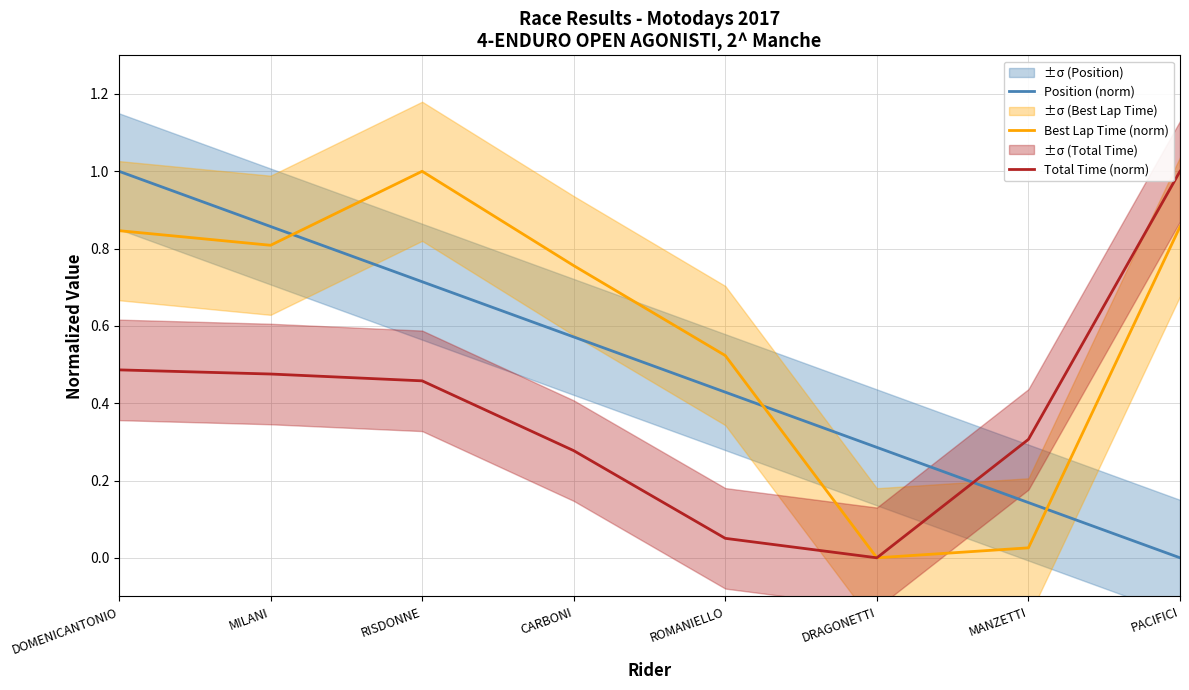

What are all the series names shown in the legend?

Position (norm), Best Lap Time (norm), Total Time (norm)